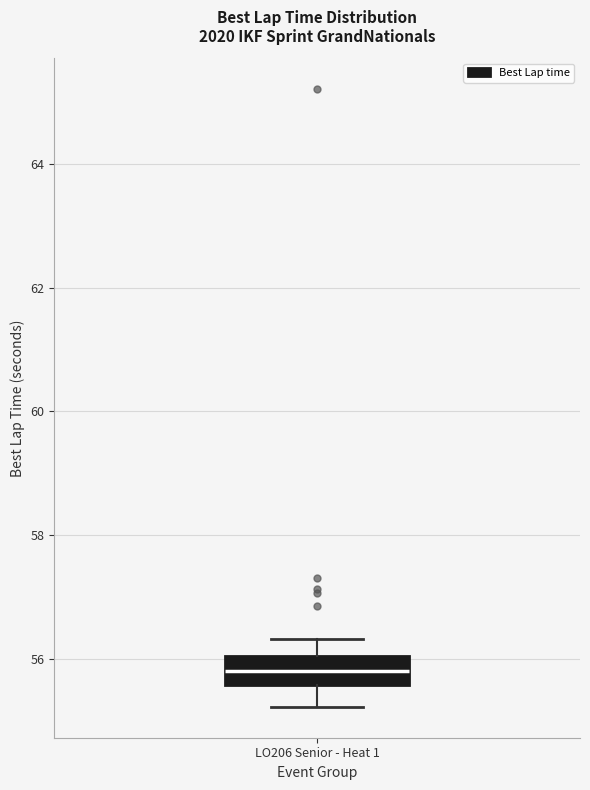

Where is the upper edge of the box for LO206 Senior - Heat 1 on the y-axis? The values are not printed on the chart, so give them approximately, as read against the axis.

56.0